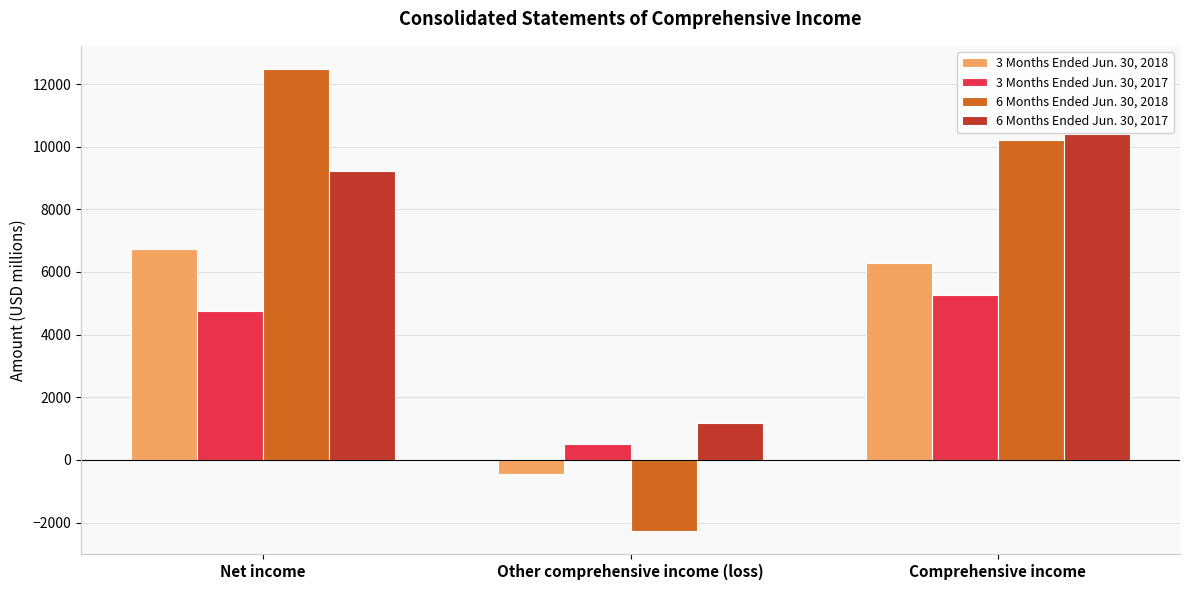

What is the smallest value displayed?

-2267